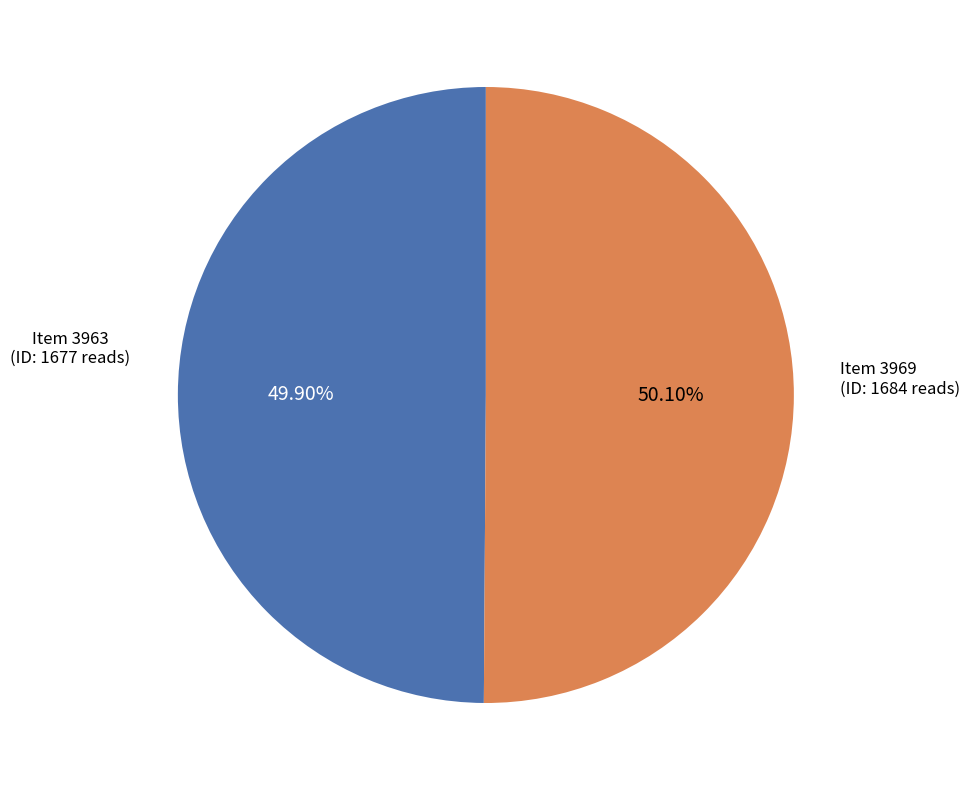

Is there any slice that represents more than half of the pie?

Yes